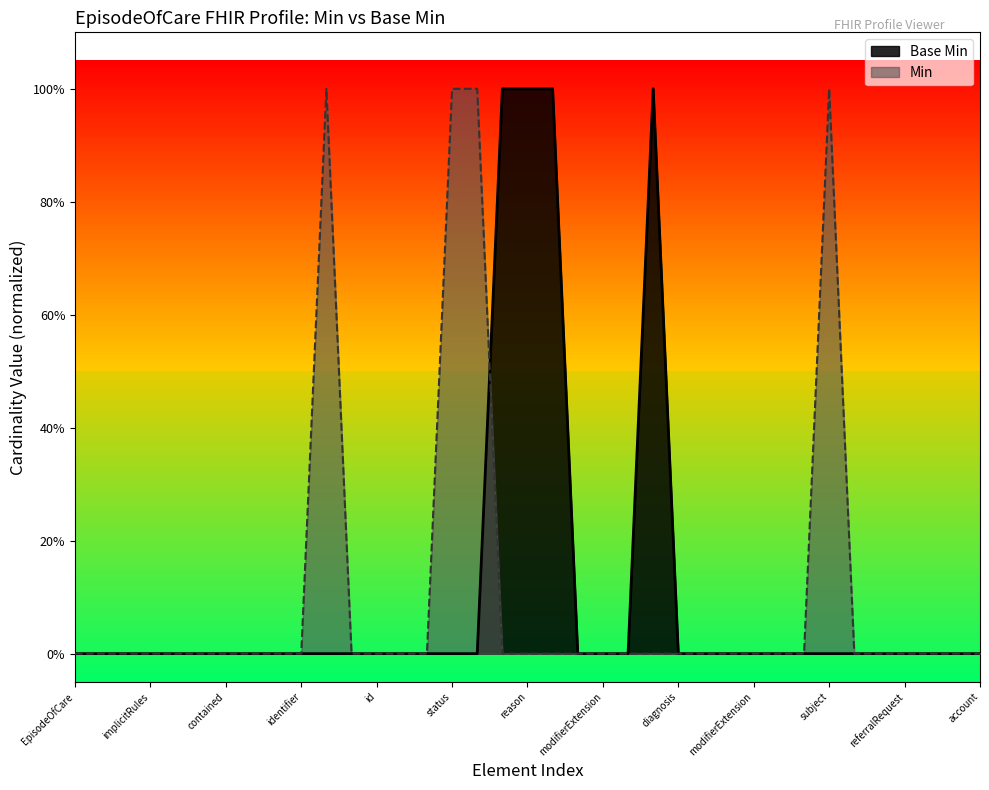

What position from the right is EpisodeOfCare.diagnosis.condition?

9